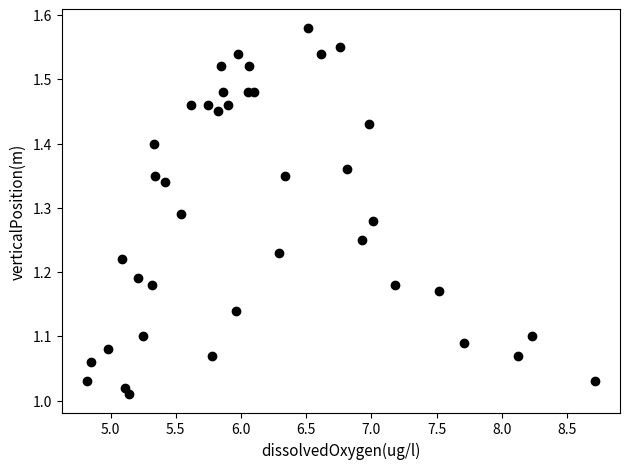

What is the range of X values (max minus min)?

3.9